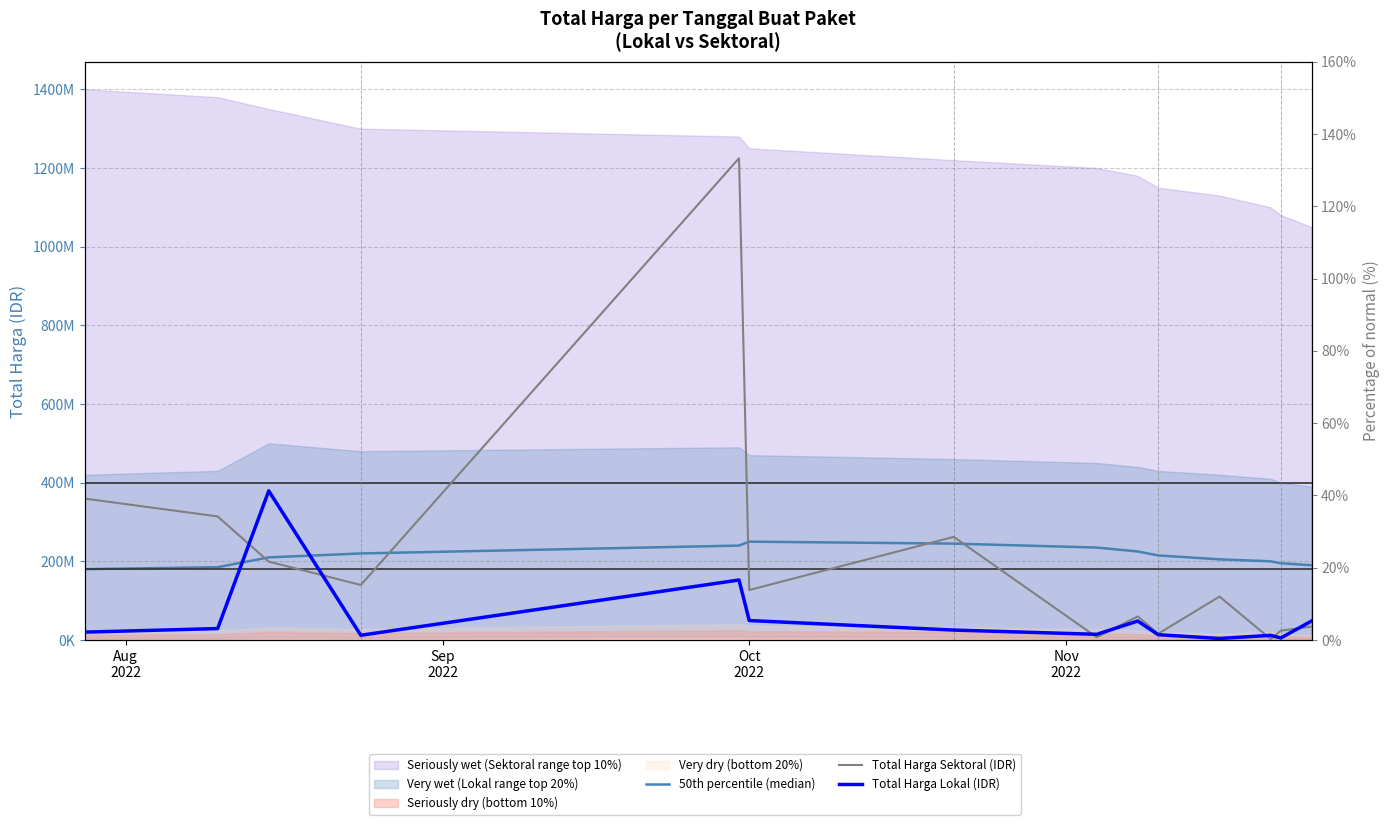

What is the sum of all Total Harga Lokal (IDR) values?

812020000